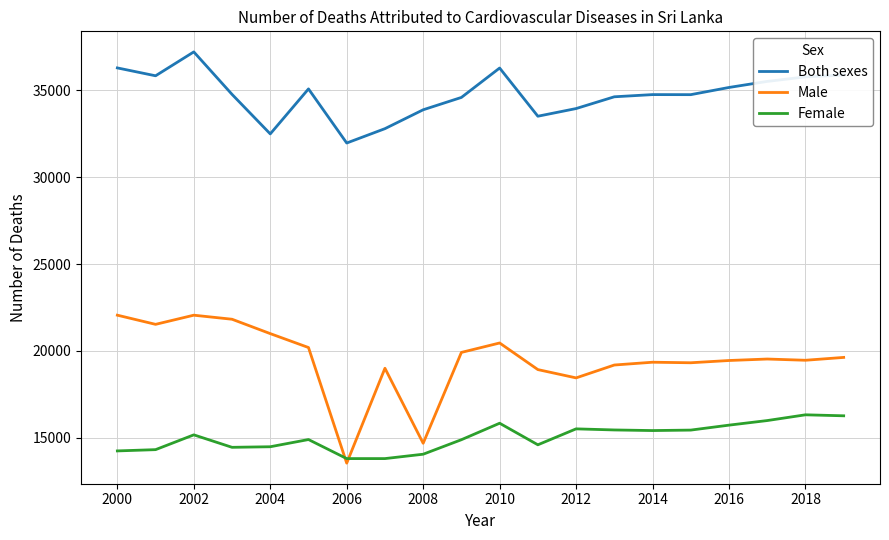

Which series has the largest range (max minus min)?

Male